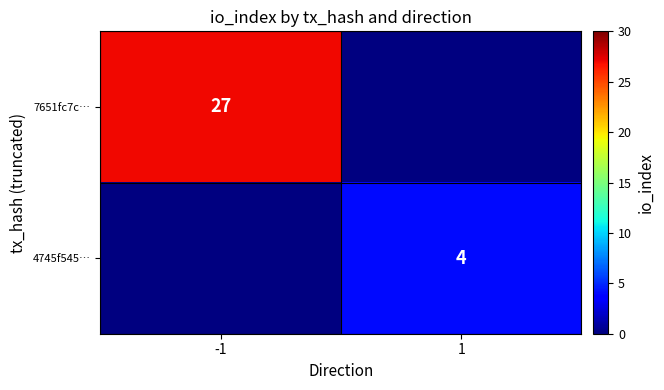

The 7651fc7c… series shows 18 at -1. True or false?

False